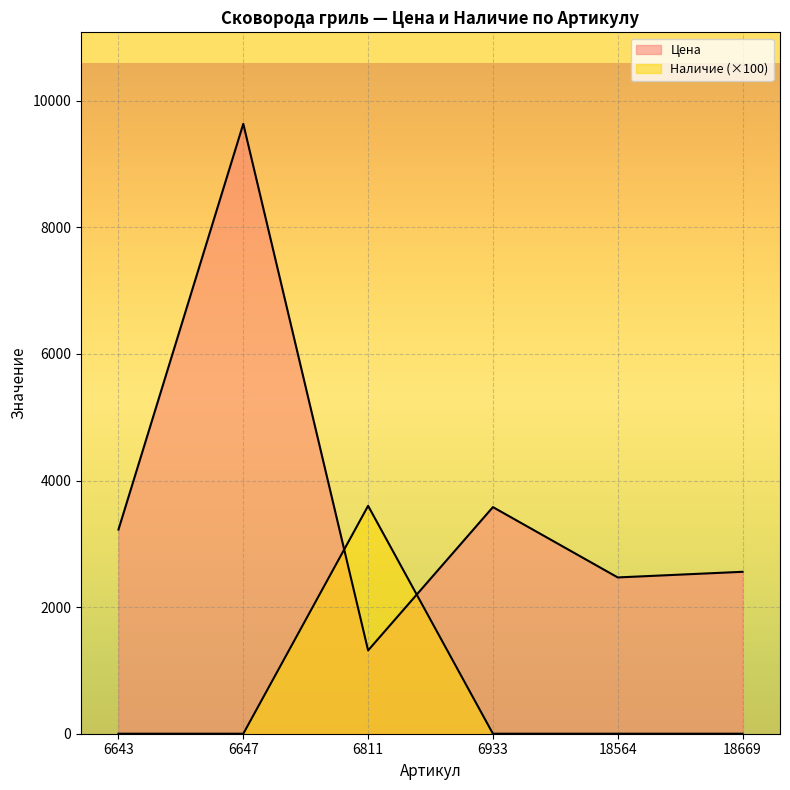

Reading left to right, list all the values displayed in this chart.

Цена: 6643=3225	6647=9635	6811=1316	6933=3580	18564=2469	18669=2558
Наличие: 6643=0	6647=0	6811=3600	6933=0	18564=0	18669=0